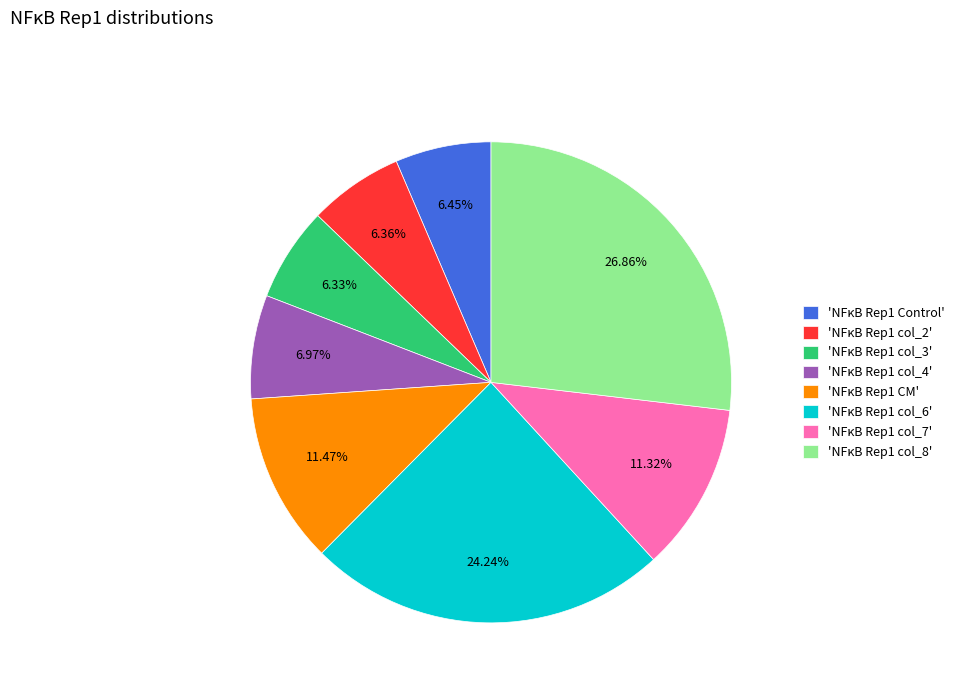

How many segments does this pie chart have?

8